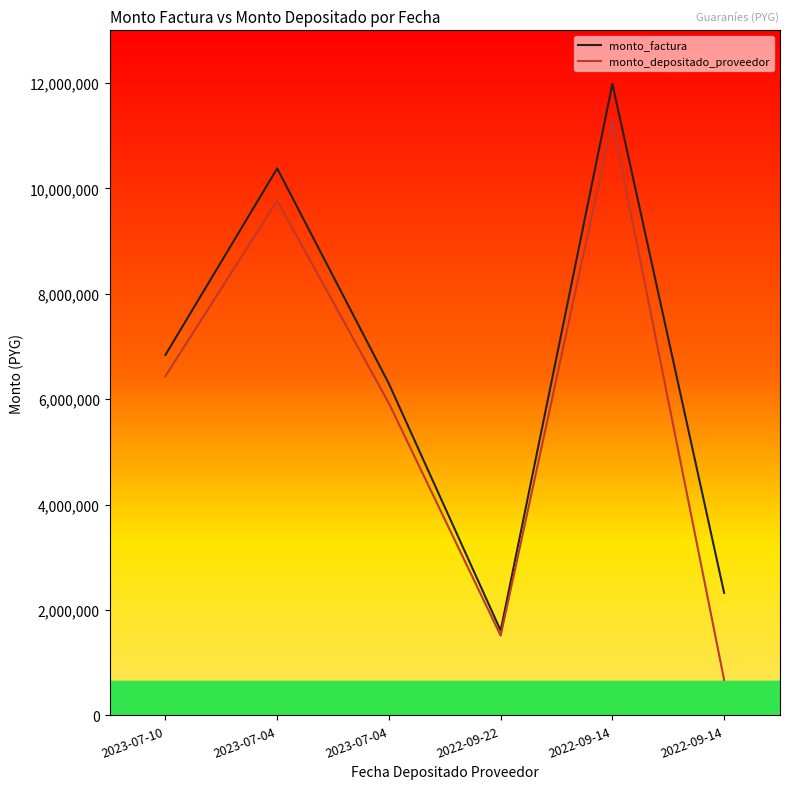

What are all the series names shown in the legend?

monto_factura, monto_depositado_proveedor